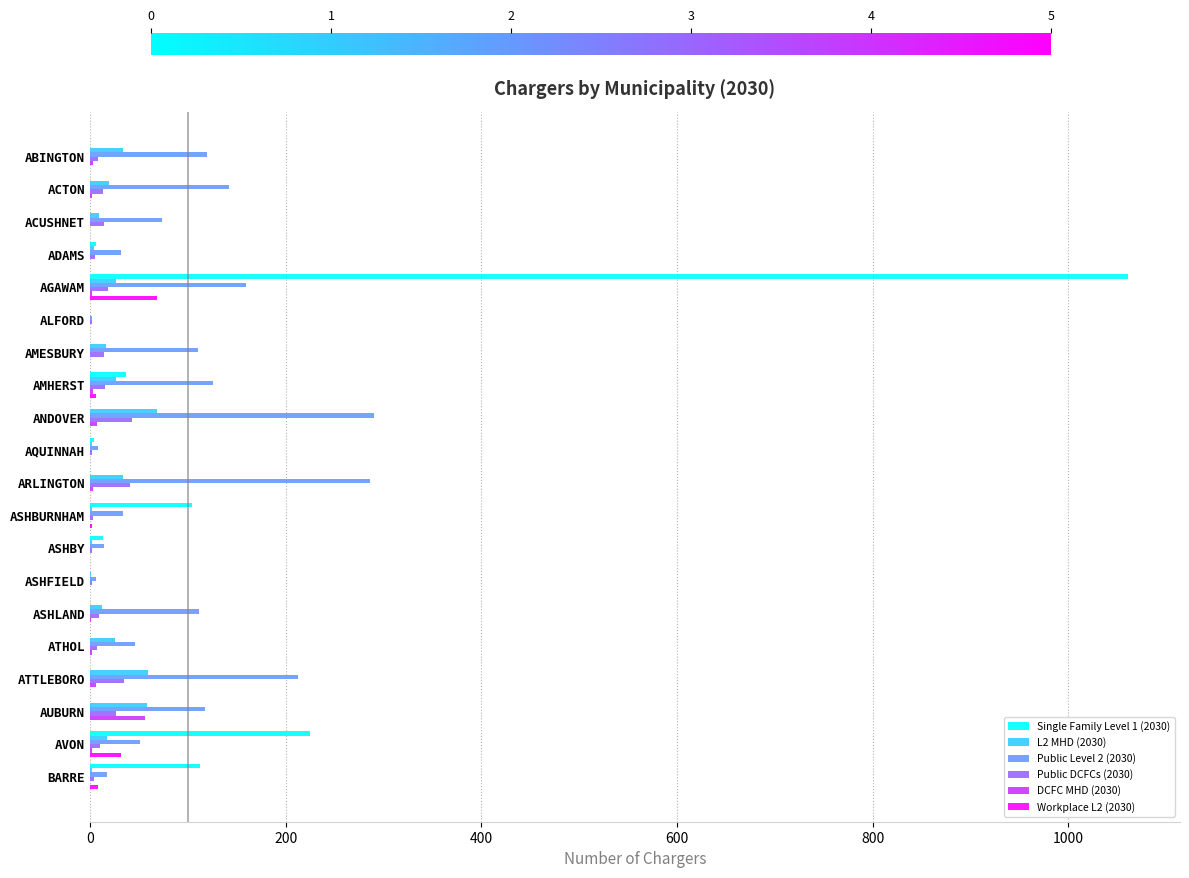

What is the greatest value displayed?

1061